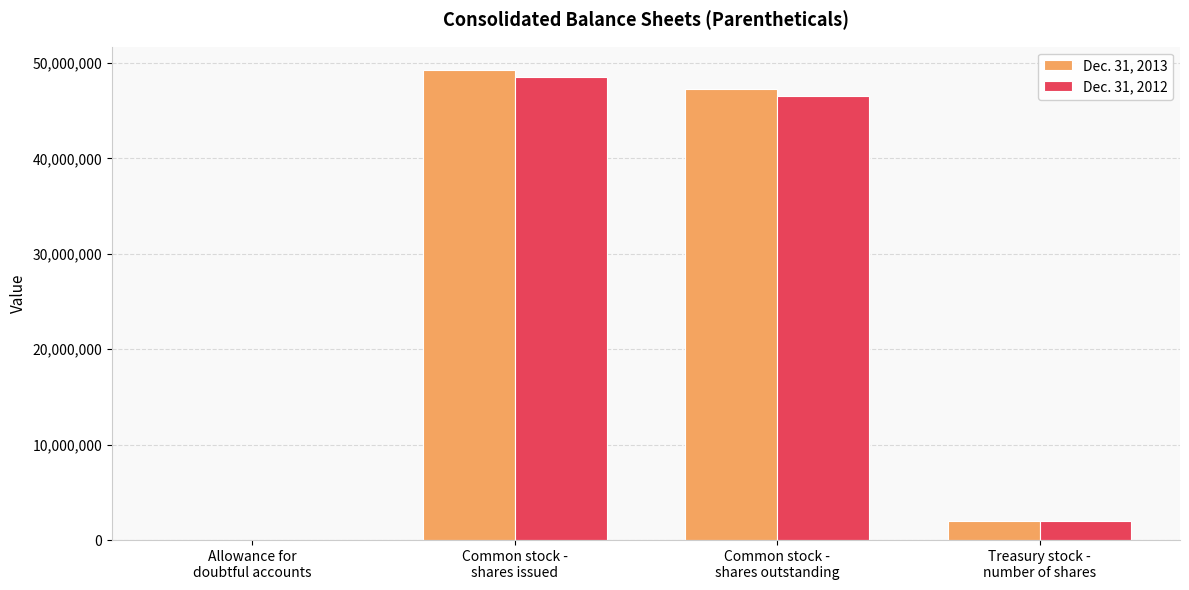

At which category does the chart reach its peak across all series?

Common stock -
shares issued